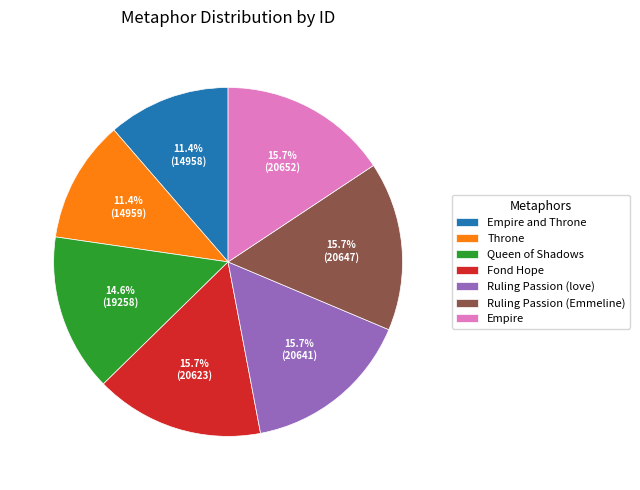

True or false: Ruling Passion (Emmeline) accounts for 16% of the total.

True